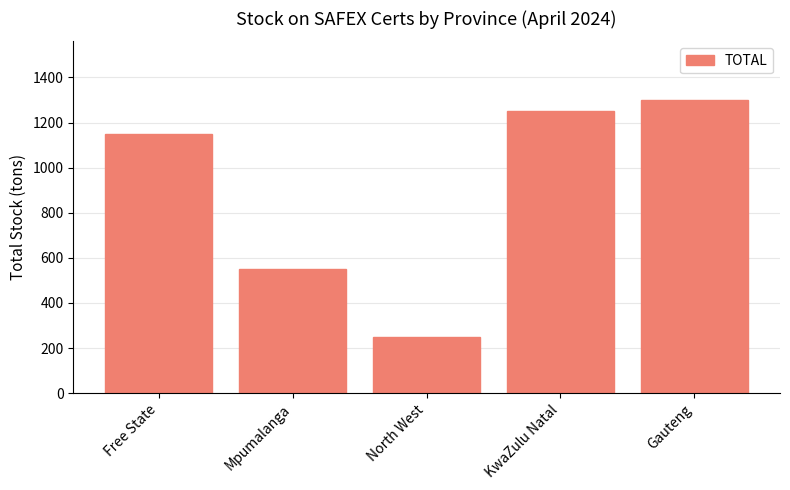

Count the number of categories in the chart.

5